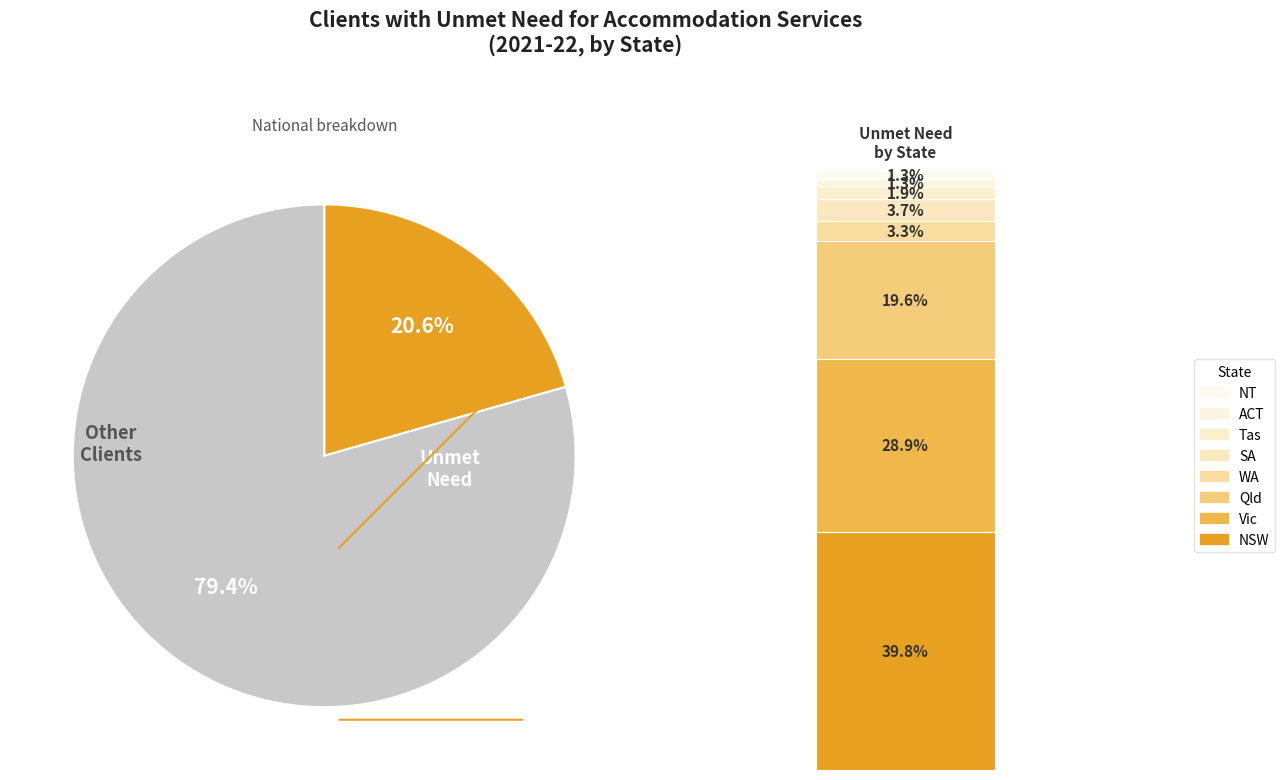

To the nearest percent, what is the average slice percentage?

12%